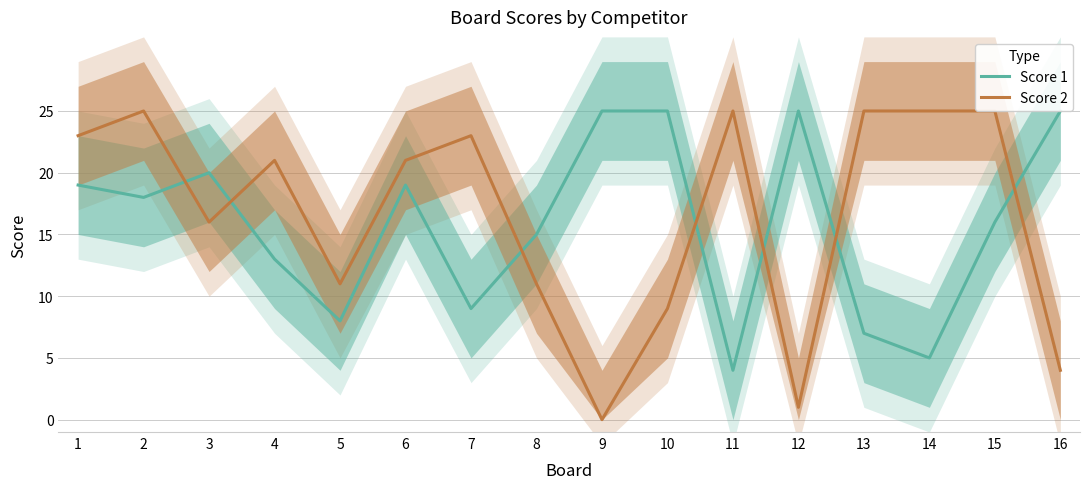

Where is the first local minimum for Score 1?

2